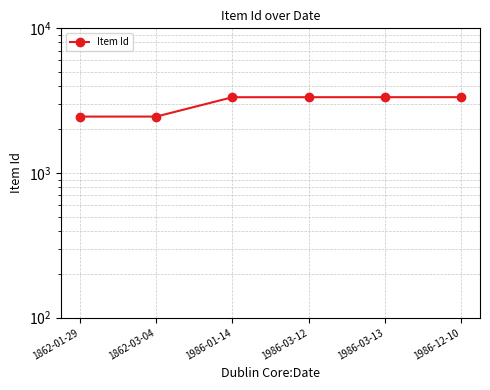

Rank the categories by value from lowest to highest.

1862-01-29, 1862-03-04, 1986-01-14, 1986-03-12, 1986-03-13, 1986-12-10